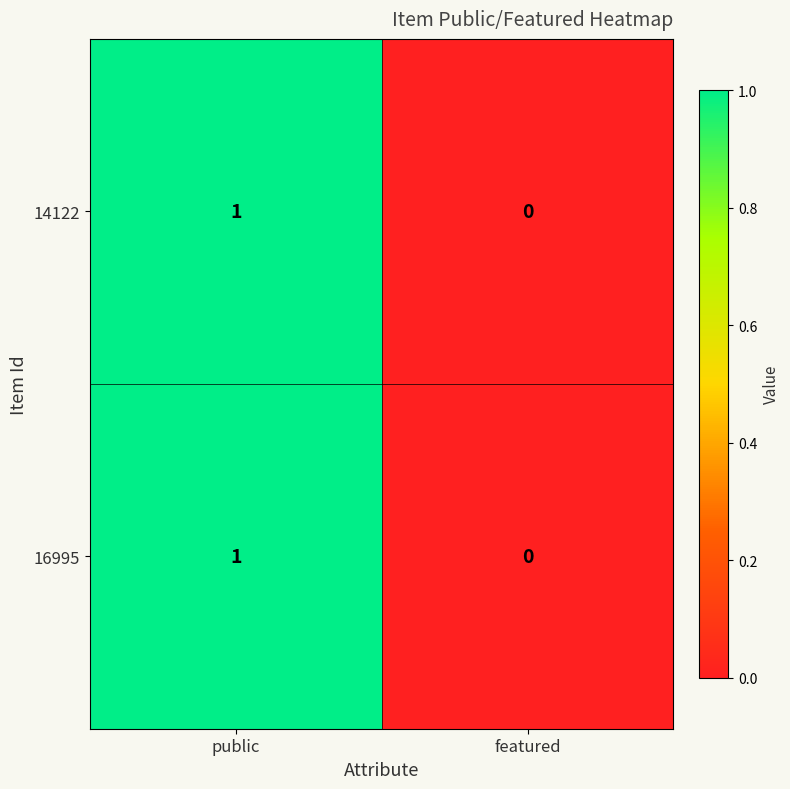

True or false: 16995 has a value of 0 at featured.

True